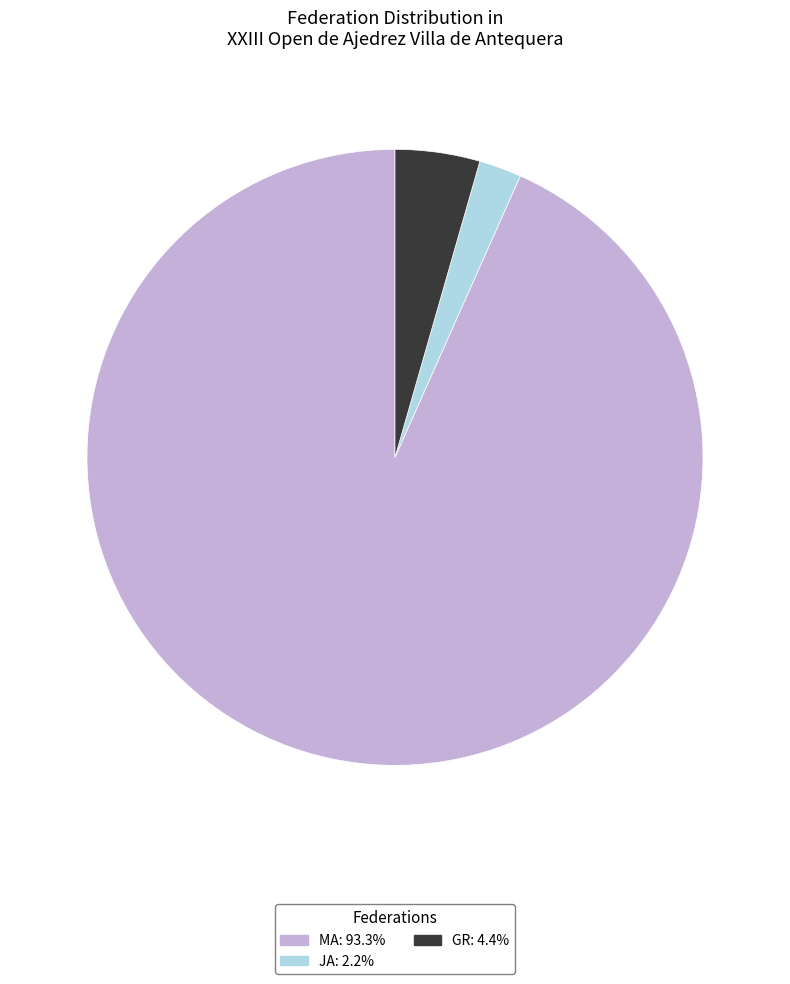

What is the majority slice?

MA